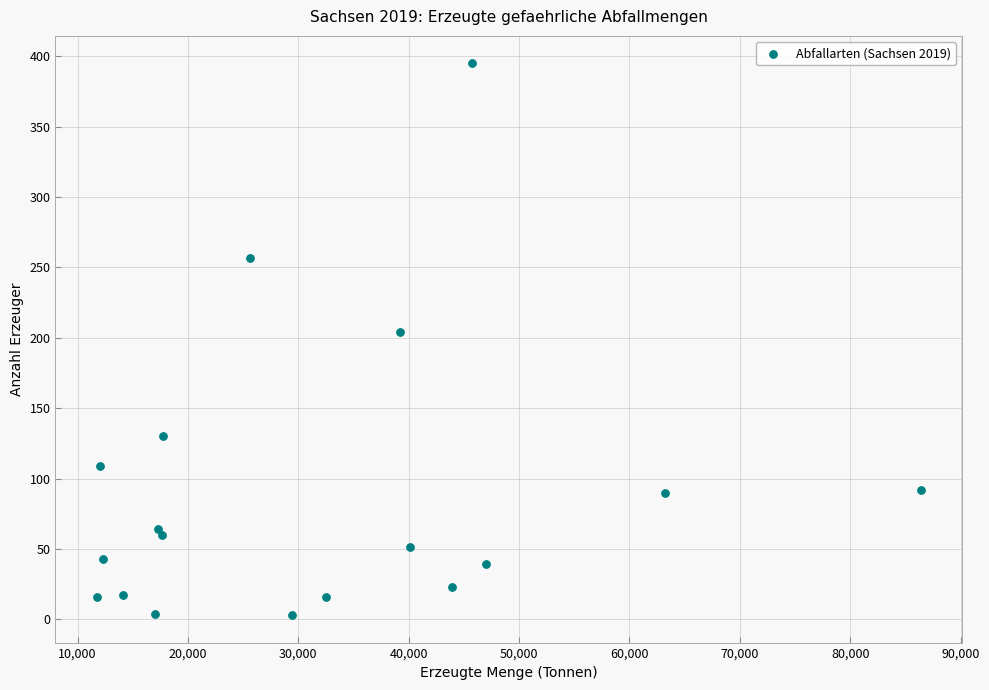

What Y value in the scatter plot is closest to 199?

204